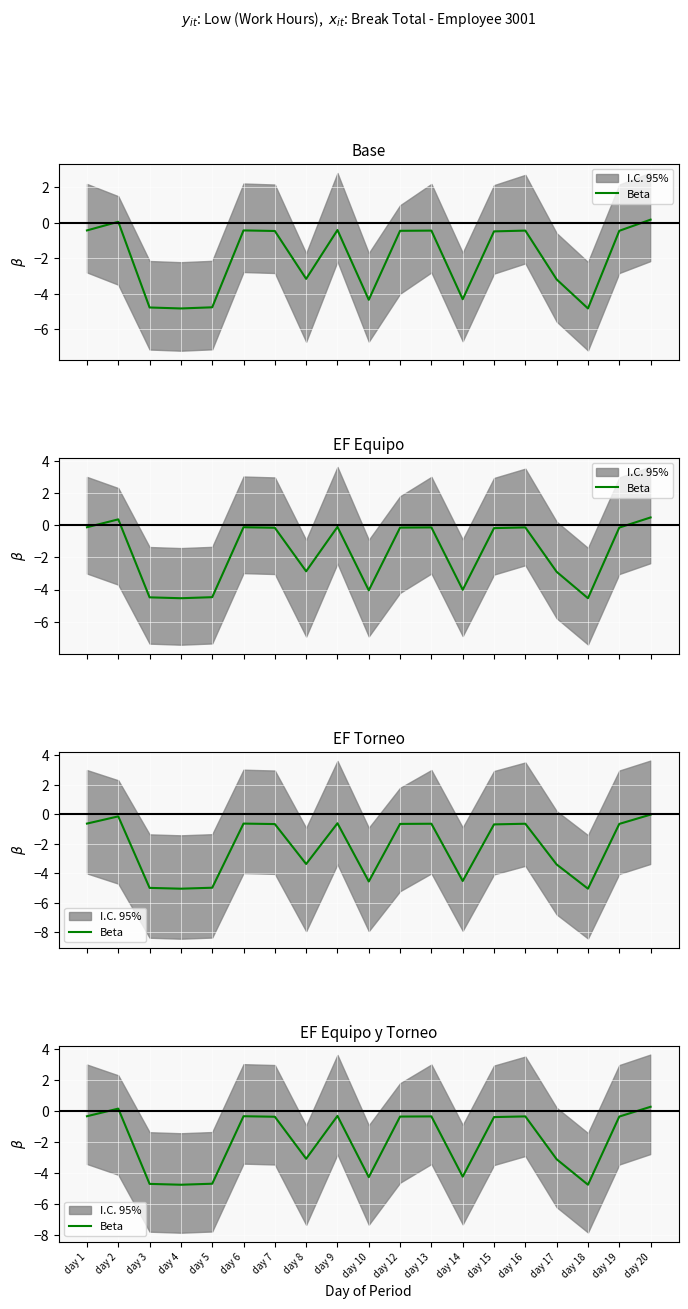

True or false: there are more than 2 points higher than both neighbors.

True